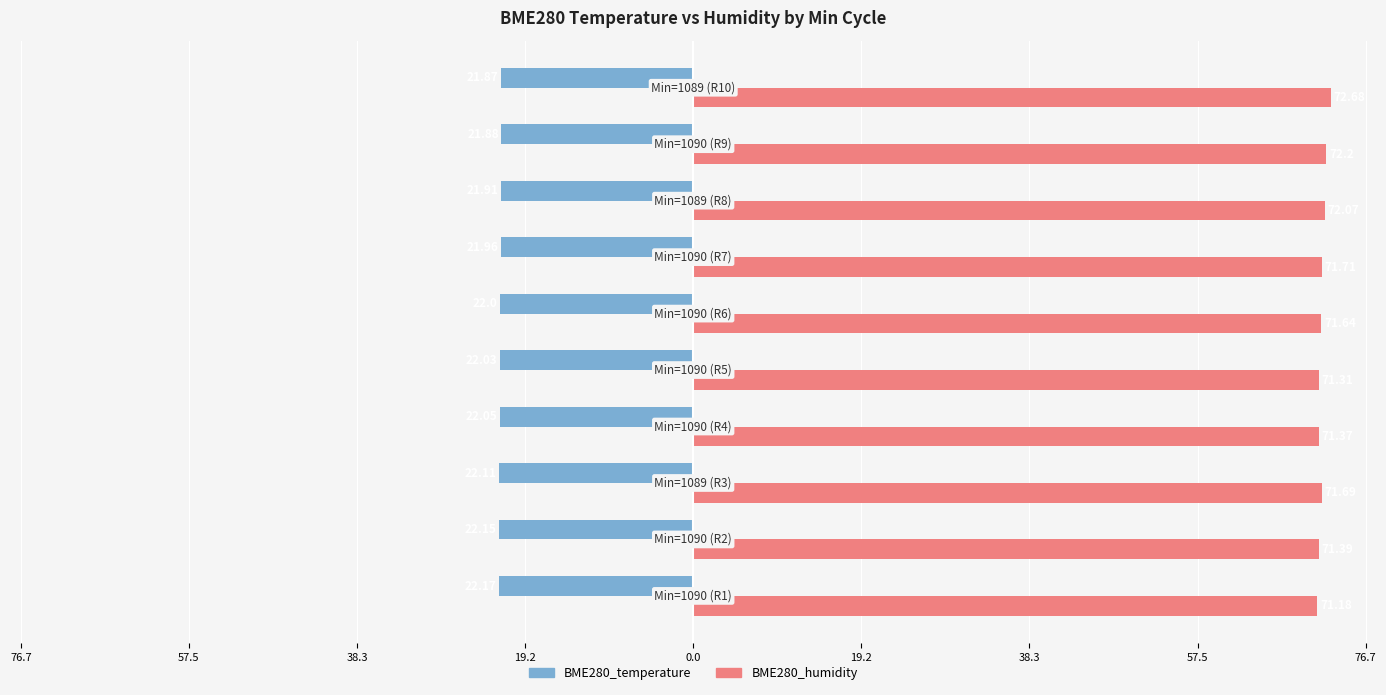

What are all the series names shown in the legend?

BME280_temperature, BME280_humidity